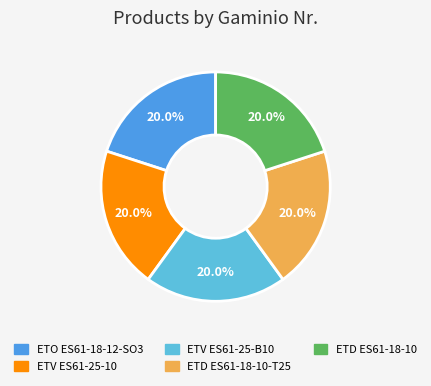

To the nearest percent, what percentage of the pie is ETO ES61-18-12-SO3?

20%